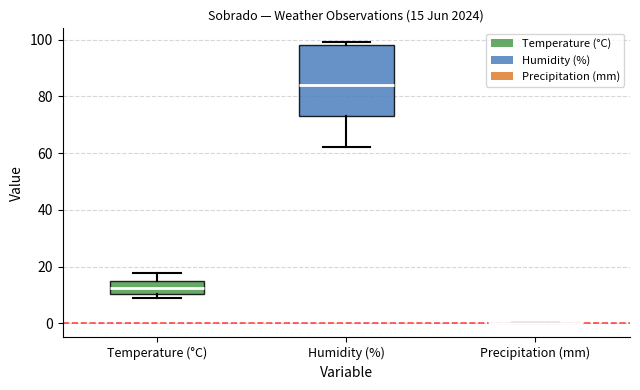

Comparing the boxes themselves (not the whiskers), which one is the tallest?

Humidity (%)